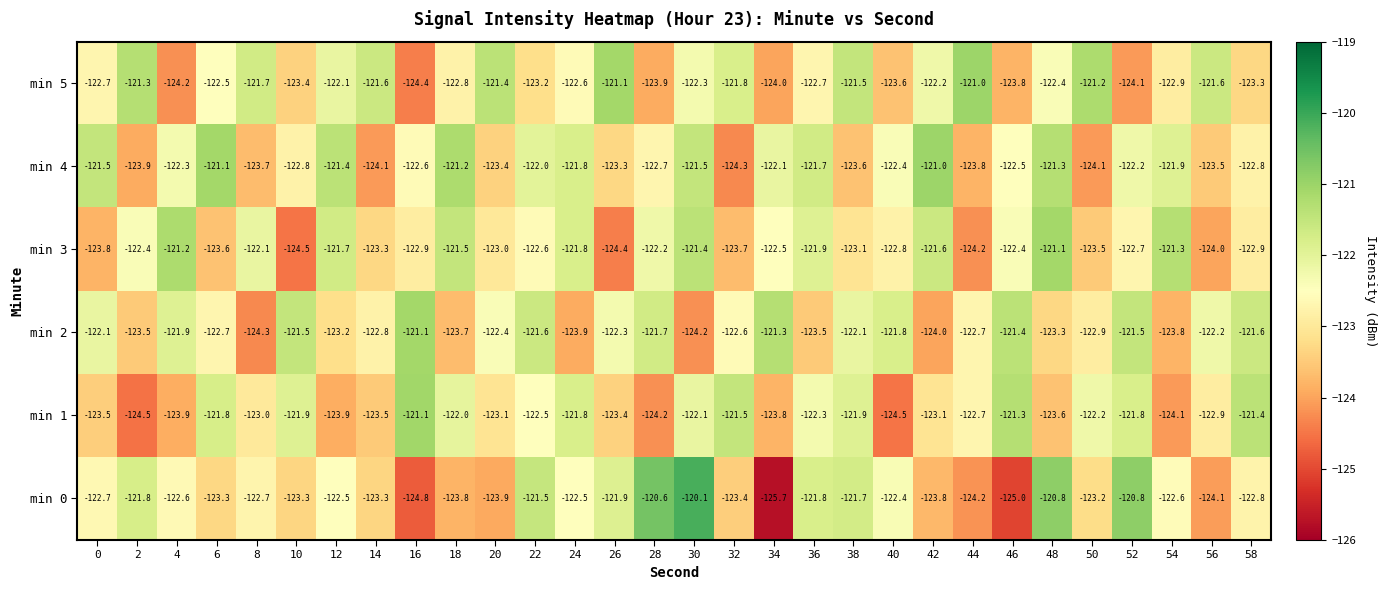

What is the average value of the min 2 series?

-122.6